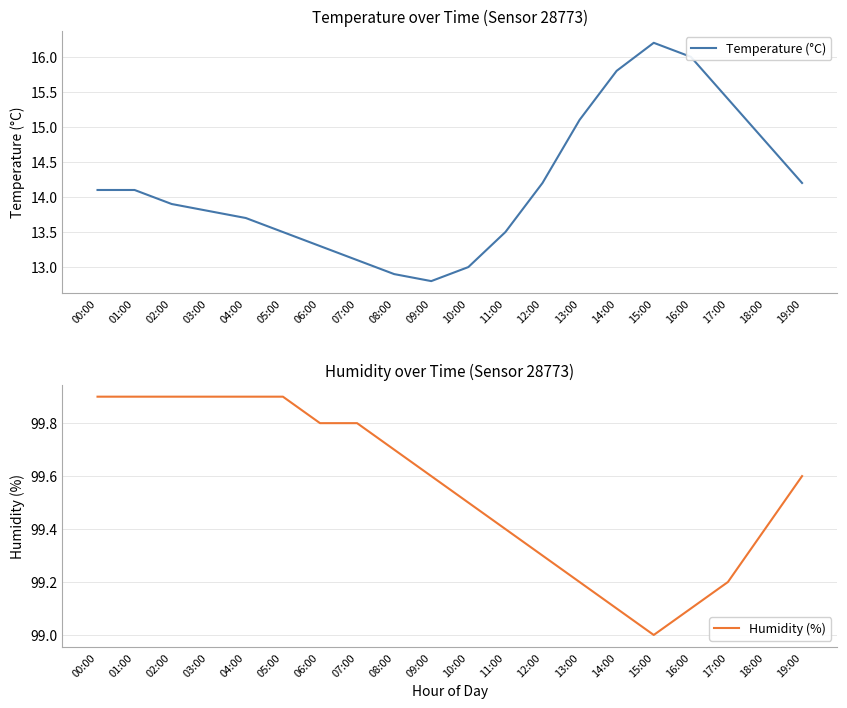

Is the value of Temperature (°C) at 16:00 greater than the value of Humidity (%) at 08:00?

No